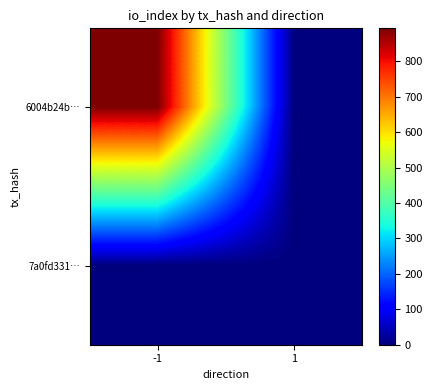

List the series in order of their peak value, highest first.

6004b24b…, 7a0fd331…